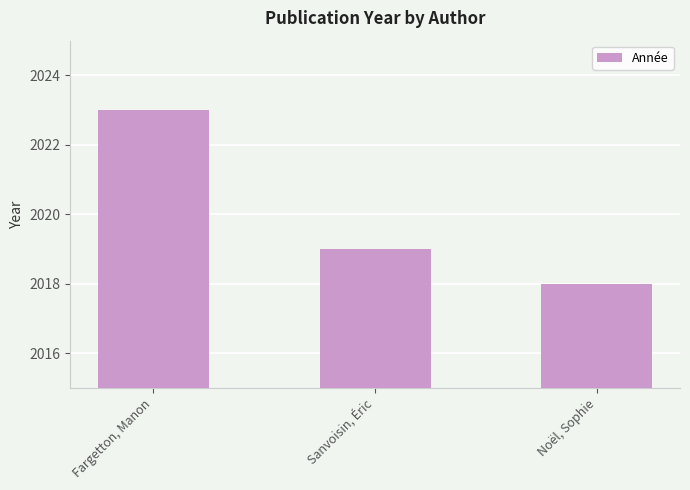

List the labels in order of value, largest first.

Fargetton, Manon, Sanvoisin, Éric, Noël, Sophie